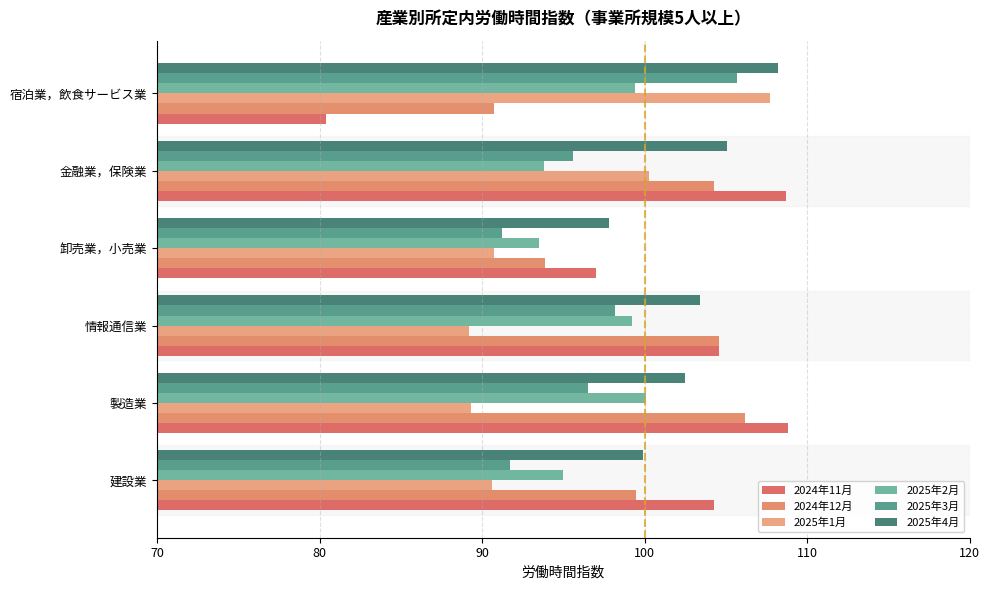

Reading left to right, extract all data points from this chart.

2024年11月: 104.3	108.8	104.6	97.0	108.7	80.4
2024年12月: 99.5	106.2	104.6	93.9	104.3	90.7
2025年1月: 90.6	89.3	89.2	90.7	100.3	107.7
2025年2月: 95.0	100.1	99.2	93.5	93.8	99.4
2025年3月: 91.7	96.5	98.2	91.2	95.6	105.7
2025年4月: 99.9	102.5	103.4	97.8	105.1	108.2